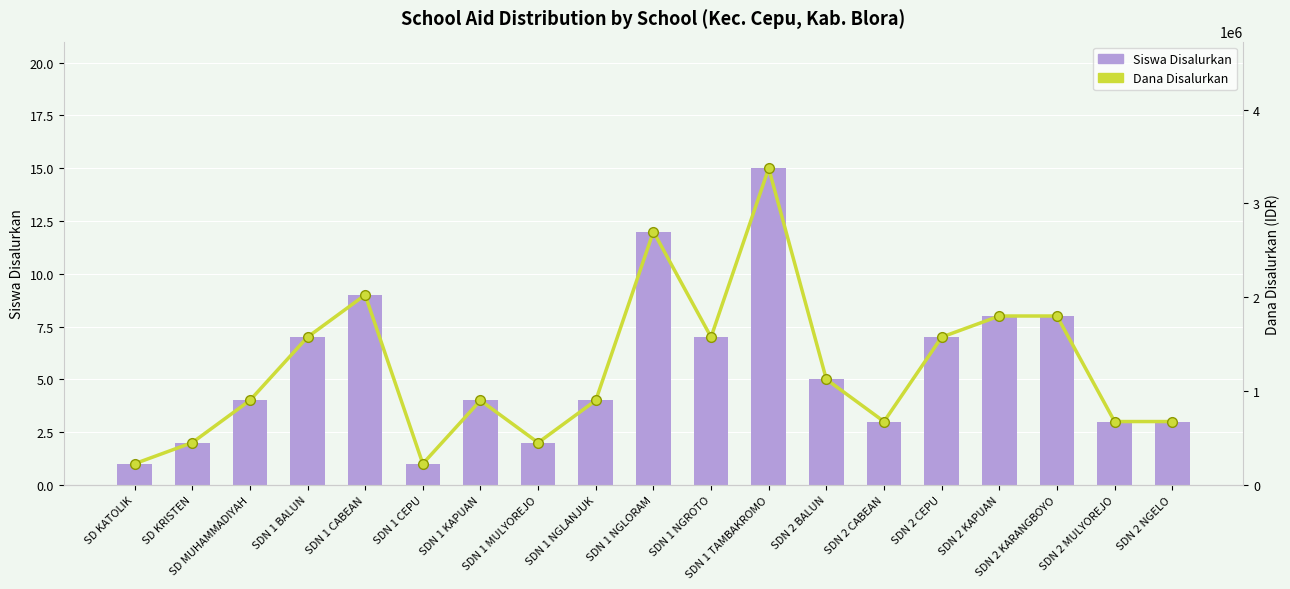

Reading left to right, transcribe all the data shown in this chart.

Siswa Disalurkan: SD KATOLIK=1	SD KRISTEN=2	SD MUHAMMADIYAH=4	SDN 1 BALUN=7	SDN 1 CABEAN=9	SDN 1 CEPU=1	SDN 1 KAPUAN=4	SDN 1 MULYOREJO=2	SDN 1 NGLANJUK=4	SDN 1 NGLORAM=12	SDN 1 NGROTO=7	SDN 1 TAMBAKROMO=15	SDN 2 BALUN=5	SDN 2 CABEAN=3	SDN 2 CEPU=7	SDN 2 KAPUAN=8	SDN 2 KARANGBOYO=8	SDN 2 MULYOREJO=3	SDN 2 NGELO=3
Dana Disalurkan: SD KATOLIK=225000	SD KRISTEN=450000	SD MUHAMMADIYAH=900000	SDN 1 BALUN=1575000	SDN 1 CABEAN=2025000	SDN 1 CEPU=225000	SDN 1 KAPUAN=900000	SDN 1 MULYOREJO=450000	SDN 1 NGLANJUK=900000	SDN 1 NGLORAM=2700000	SDN 1 NGROTO=1575000	SDN 1 TAMBAKROMO=3375000	SDN 2 BALUN=1125000	SDN 2 CABEAN=675000	SDN 2 CEPU=1575000	SDN 2 KAPUAN=1800000	SDN 2 KARANGBOYO=1800000	SDN 2 MULYOREJO=675000	SDN 2 NGELO=675000